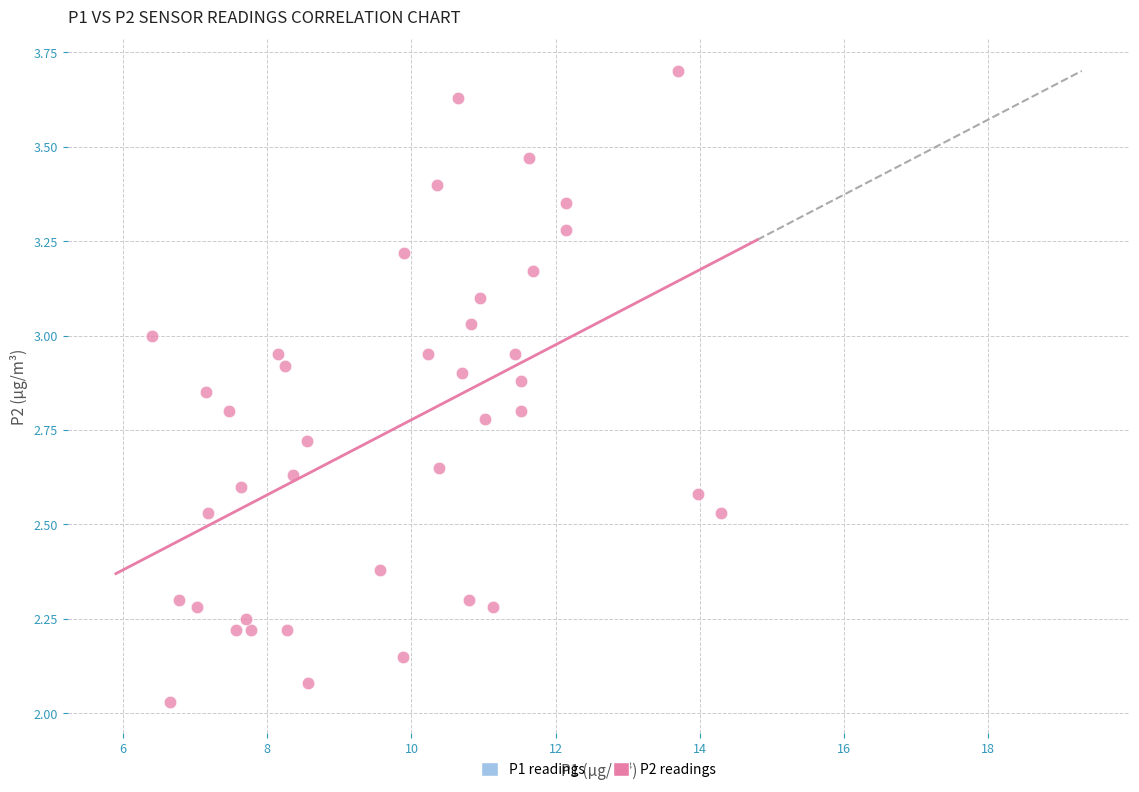

What is the range of X values (max minus min)?

7.9